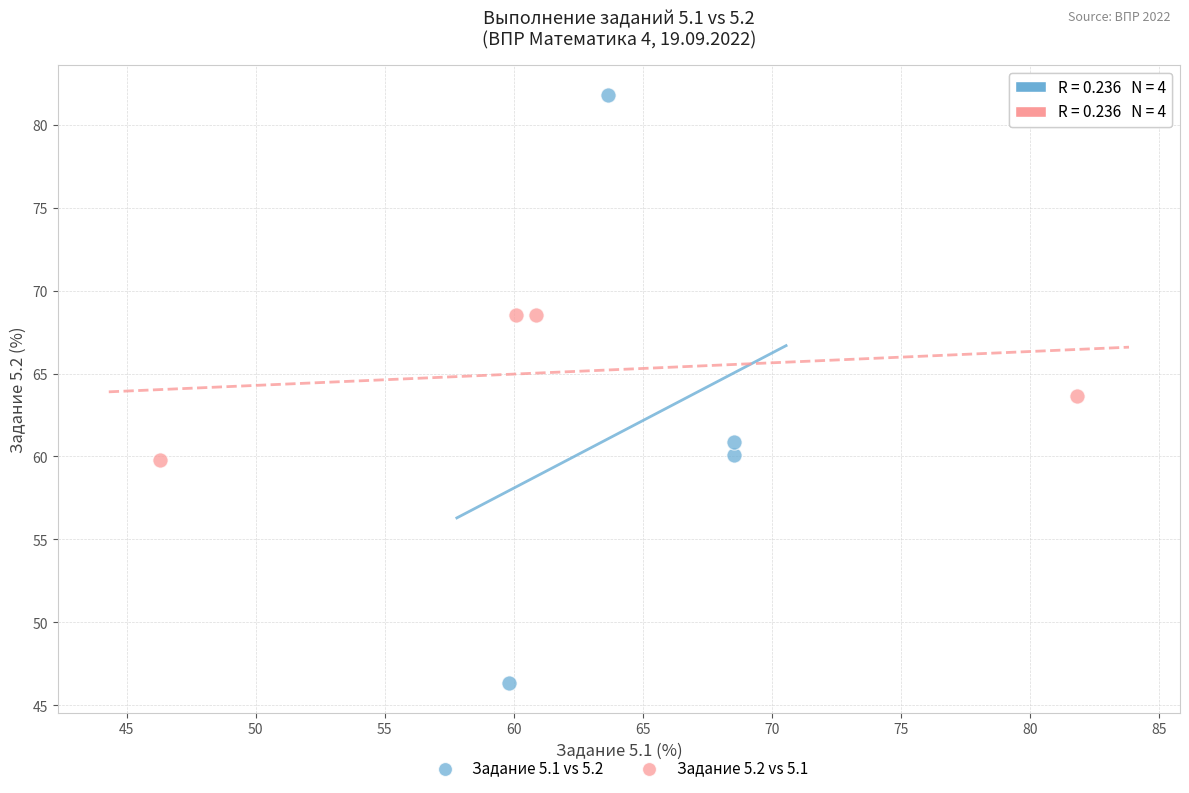

Which series reaches the maximum Y coordinate?

Задание 5.1 vs 5.2